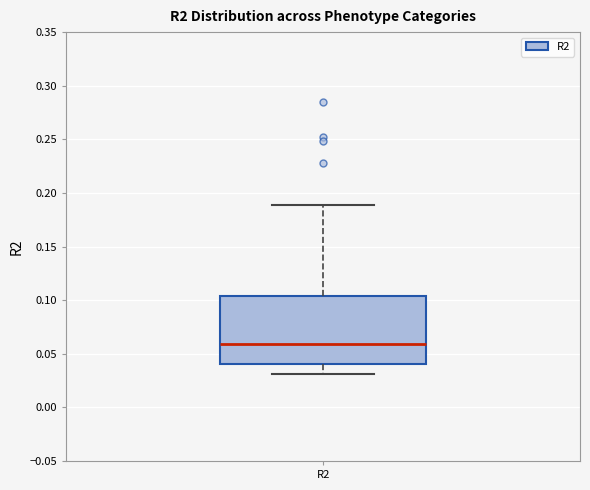

Read this box plot against the y-axis: the position of the median line, the range covered by the box, and the ends of both whiskers. The values are not printed on the chart, so give them approximately, as read against the axis.

median 0.060, box 0.040 to 0.105, whiskers 0.030 to 0.190